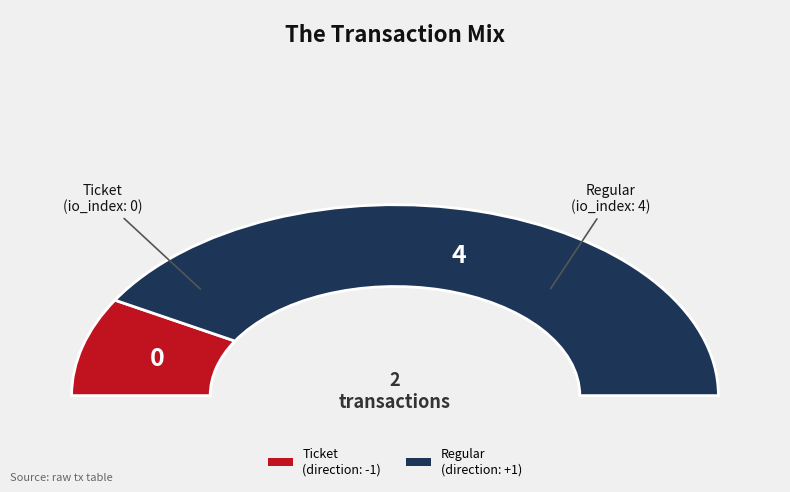

Which slice is the smallest?

Ticket